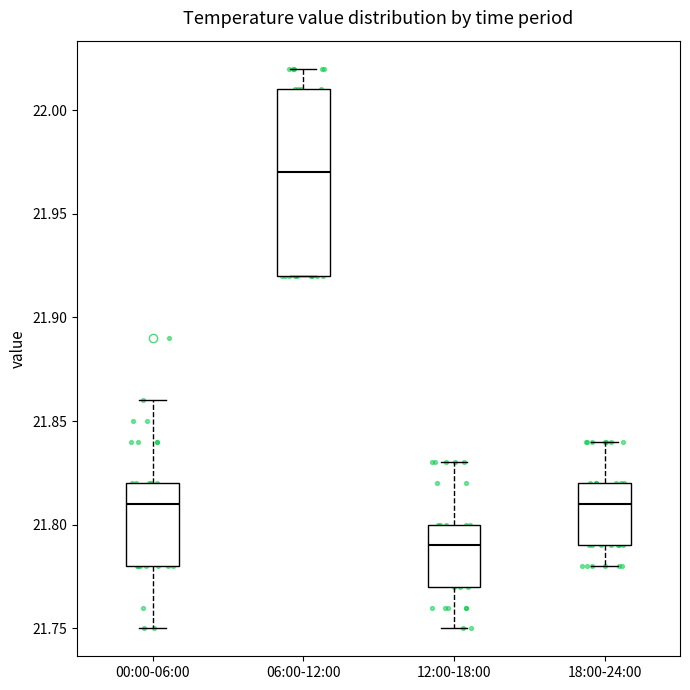

Where is the lower edge of the box for 06:00-12:00 on the y-axis? The values are not printed on the chart, so give them approximately, as read against the axis.

21.92